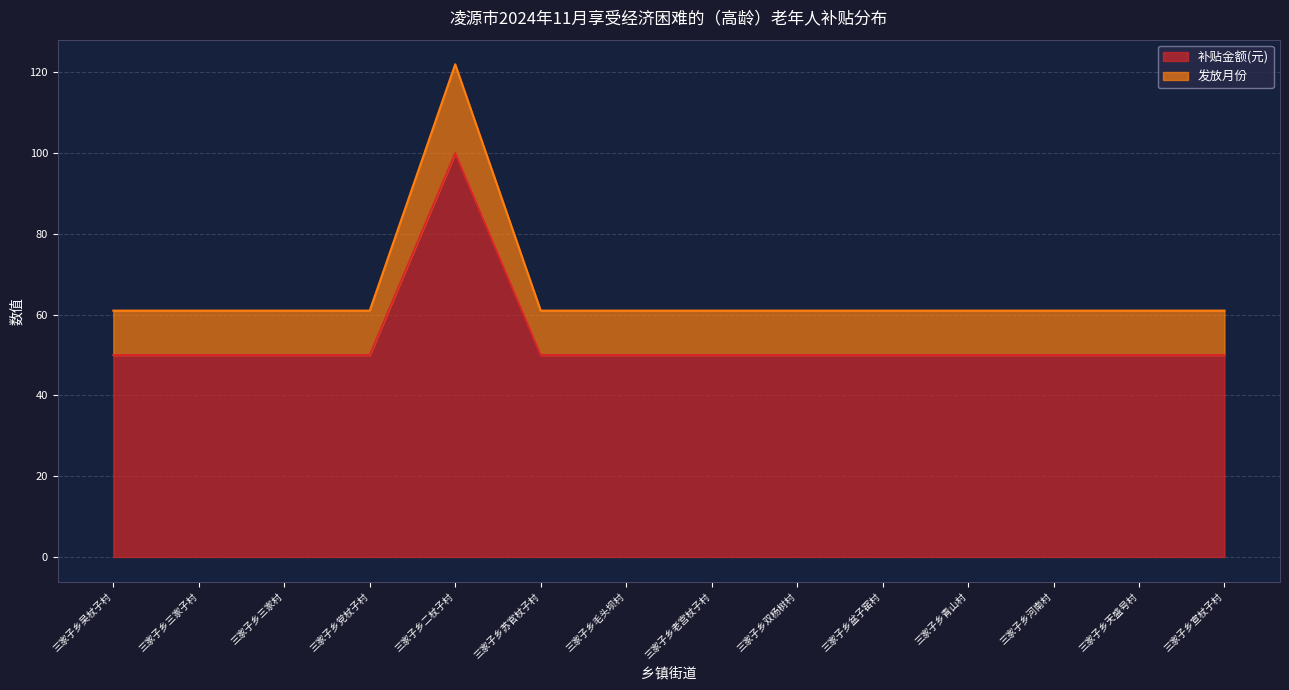

Is the value of 发放月份 at 三家子乡二杖子村 greater than the value of 补贴金额(元) at 三家子乡二杖子村?

No